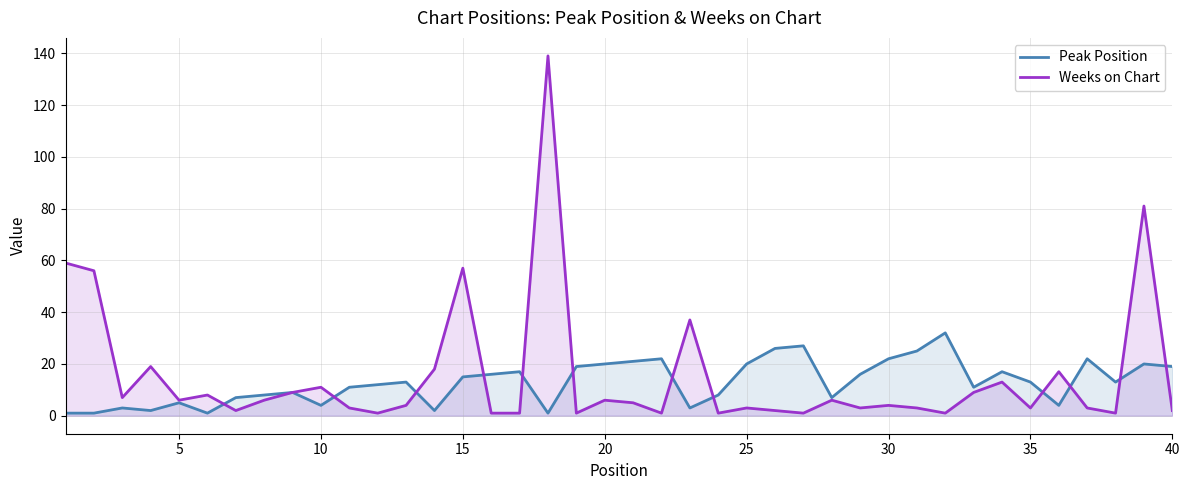

Which series has the largest range (max minus min)?

Weeks on Chart